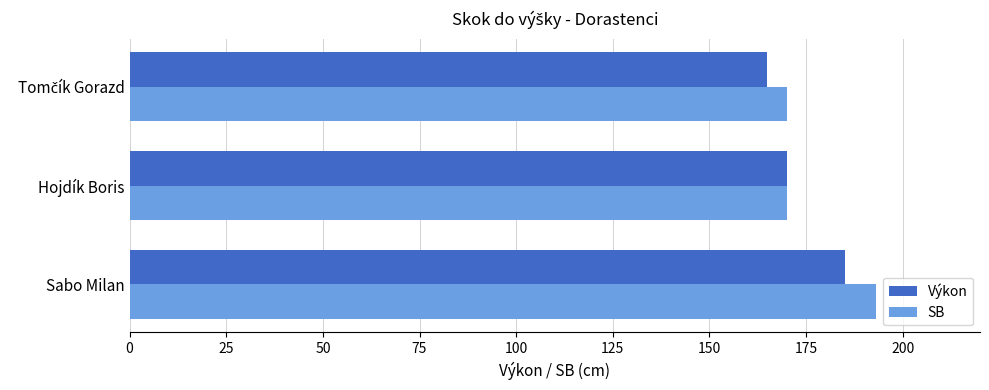

True or false: Výkon has a value of 112 at Hojdík Boris.

False